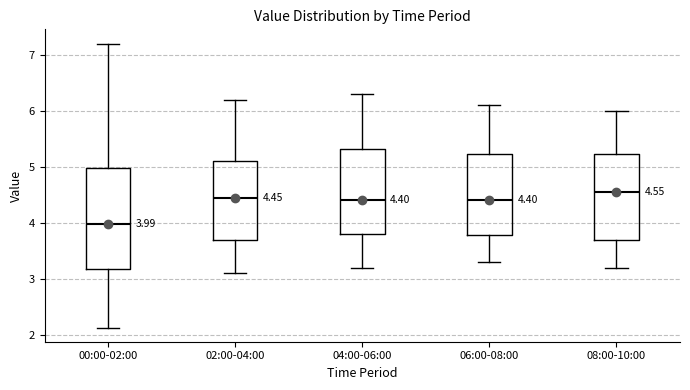

Comparing the boxes themselves (not the whiskers), which one is the tallest?

00:00-02:00